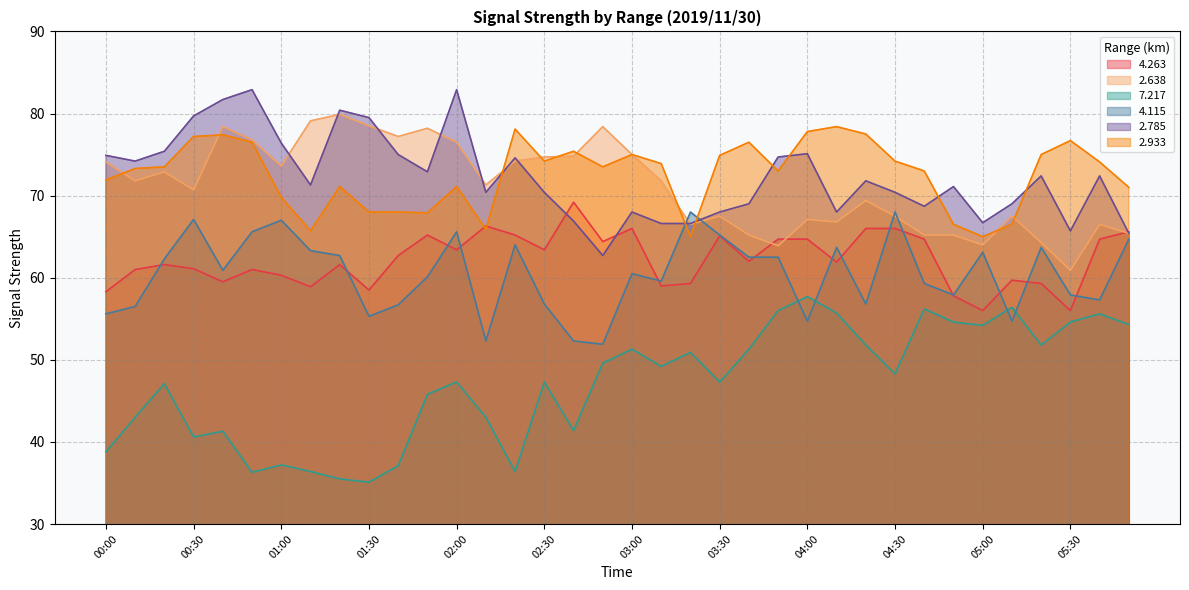

At which category does 4.263 reach its first local peak?

00:20